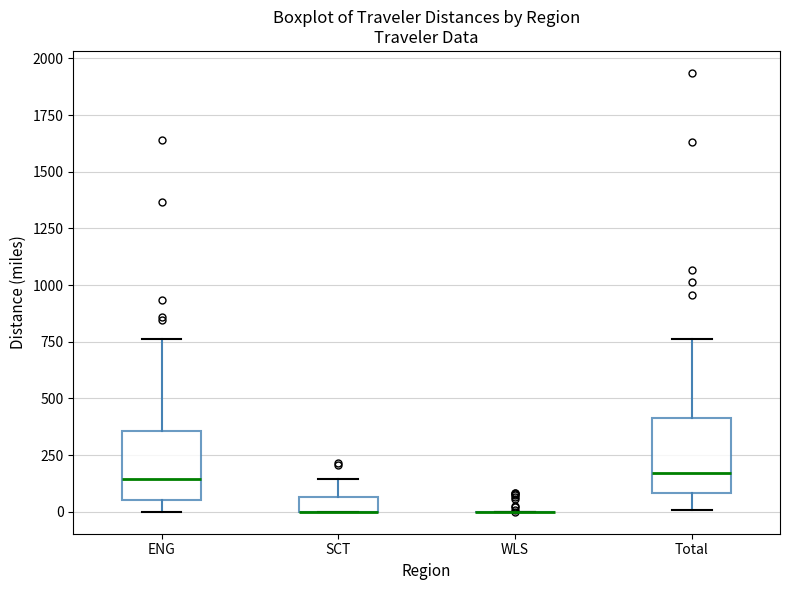

Where is the lower edge of the box for Total on the y-axis? The values are not printed on the chart, so give them approximately, as read against the axis.

100